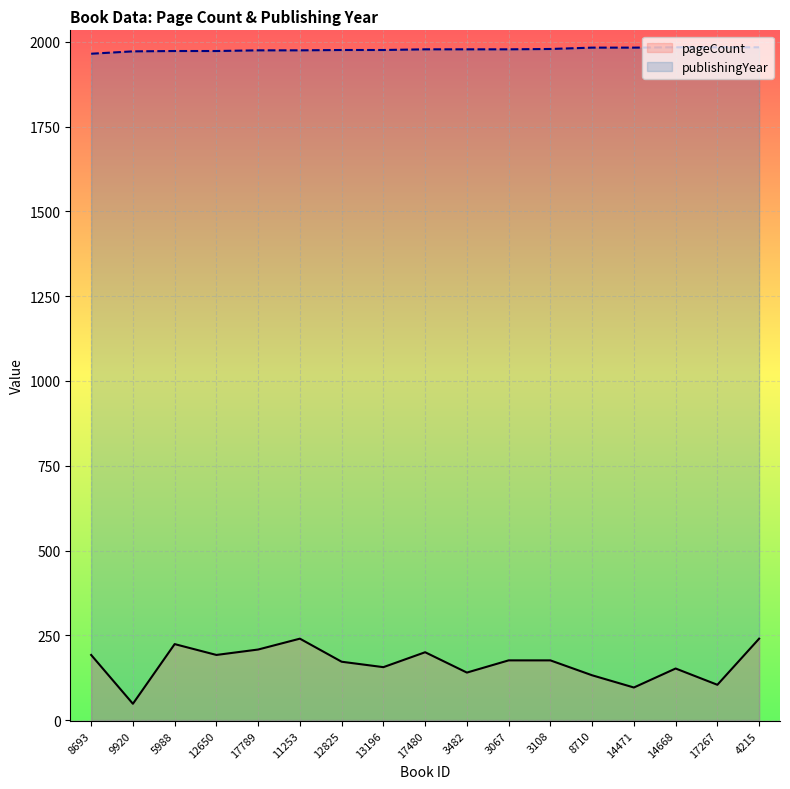

What are all the series names shown in the legend?

pageCount, publishingYear